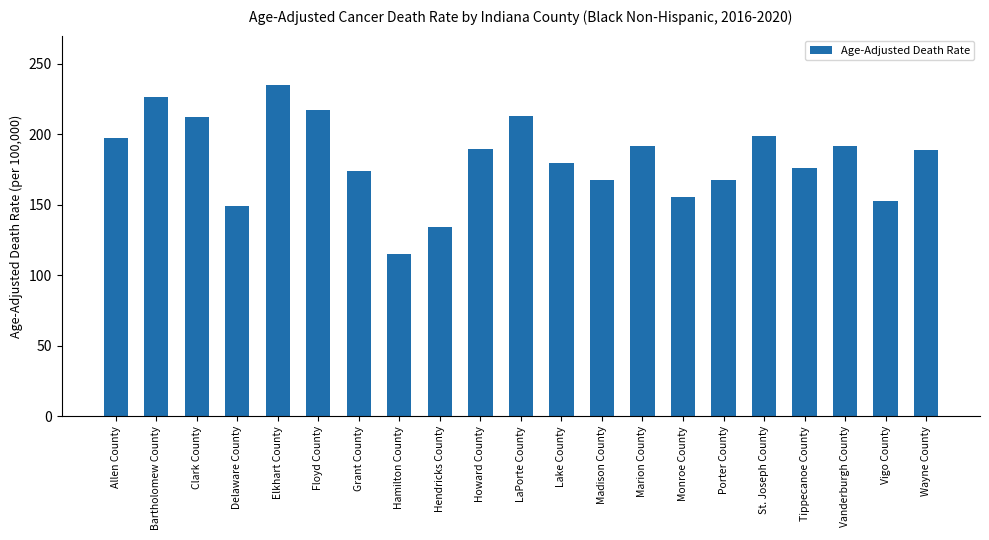

What is the change in value from Bartholomew County to LaPorte County?

-13.6